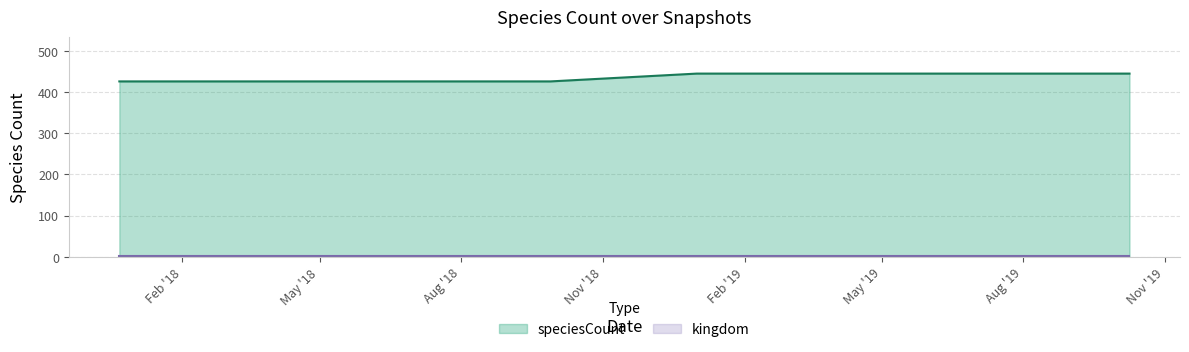

Does the chart display data point markers on the line(s)?

No